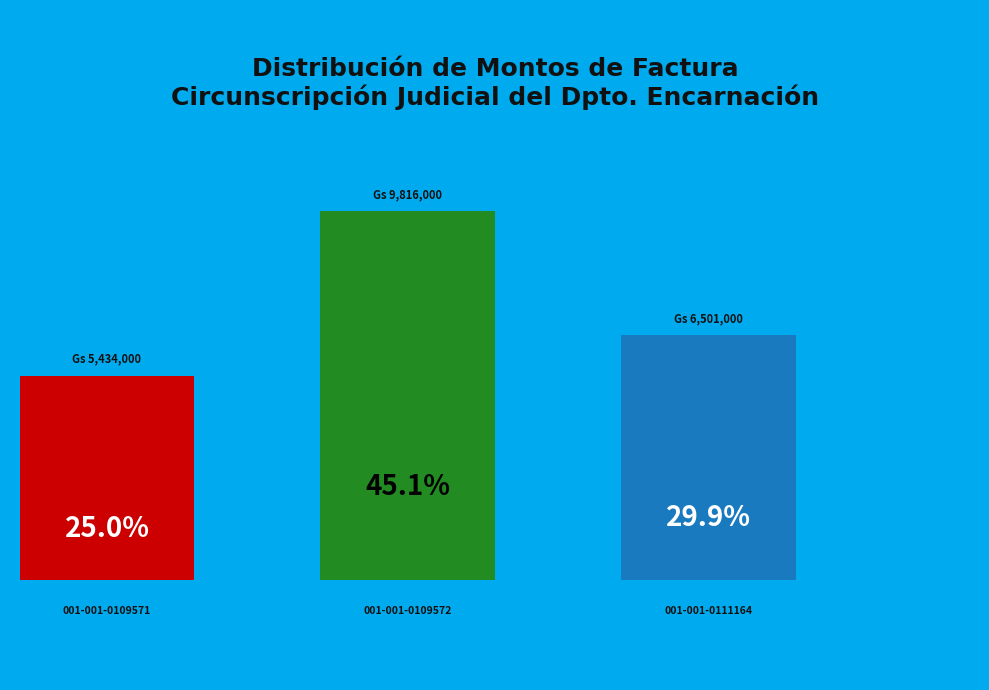

How many segments does this pie chart have?

3